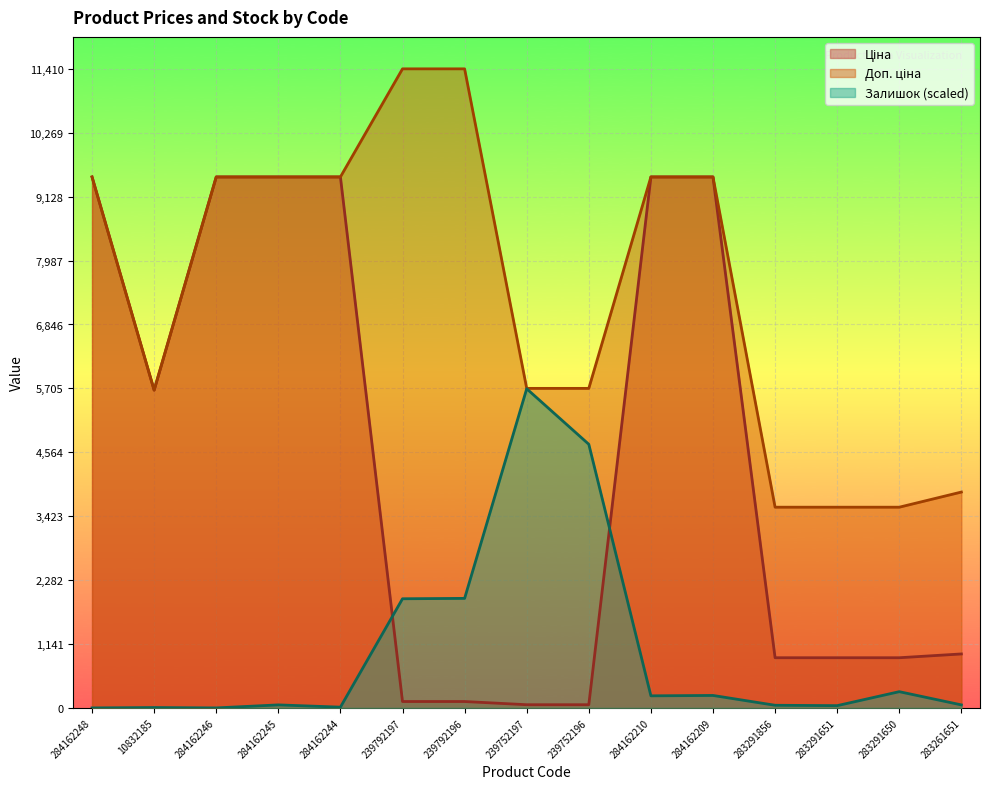

True or false: Доп. ціна and Залишок intersect in this chart.

False